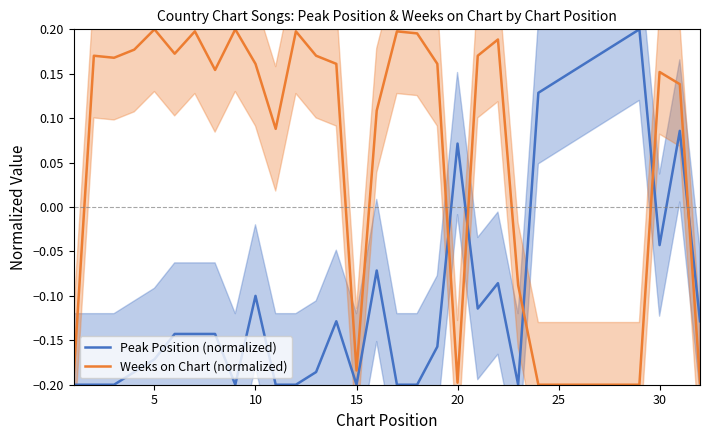

How many Weeks on Chart (normalized) values are between 0 and 1?

21